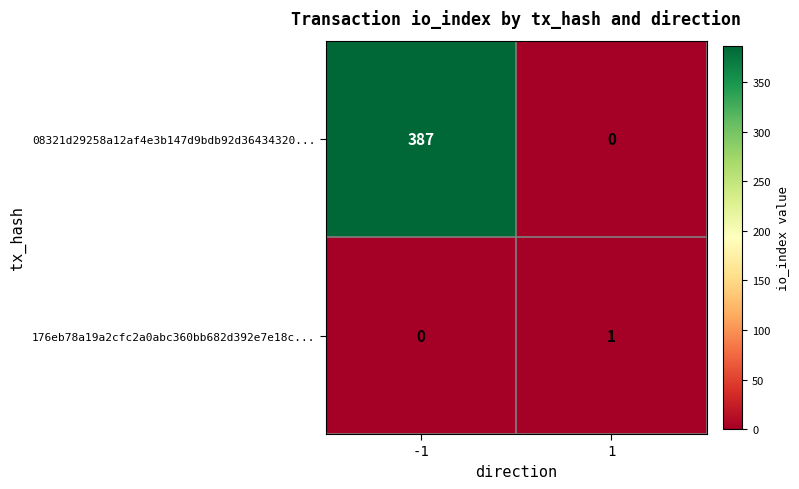

Rank the series by their maximum value, from lowest to highest.

176eb78a19a2cfc2a0abc360bb682d392e7e18c..., 08321d29258a12af4e3b147d9bdb92d36434320...